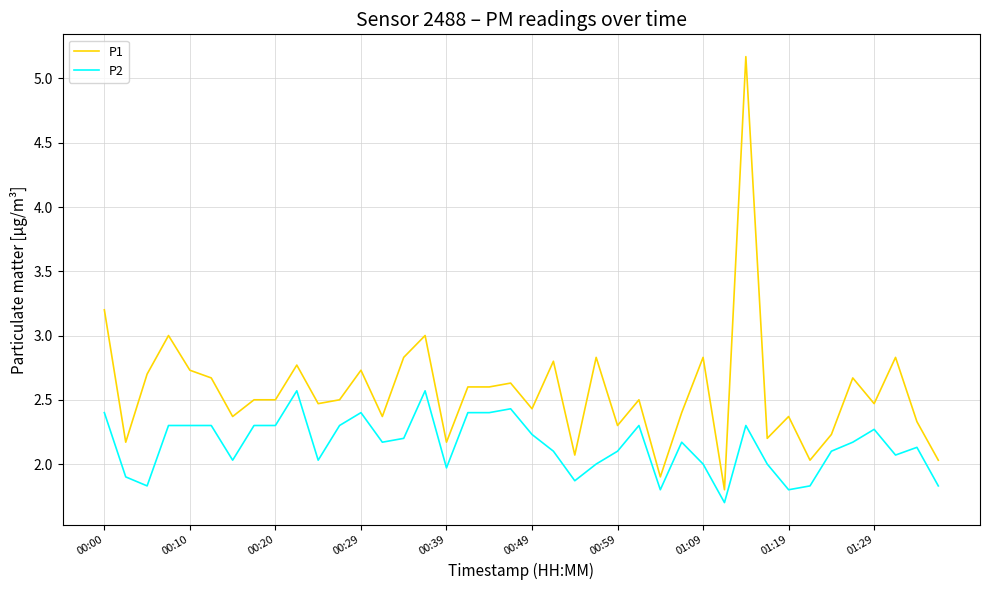

True or false: P1 and P2 intersect in this chart.

False